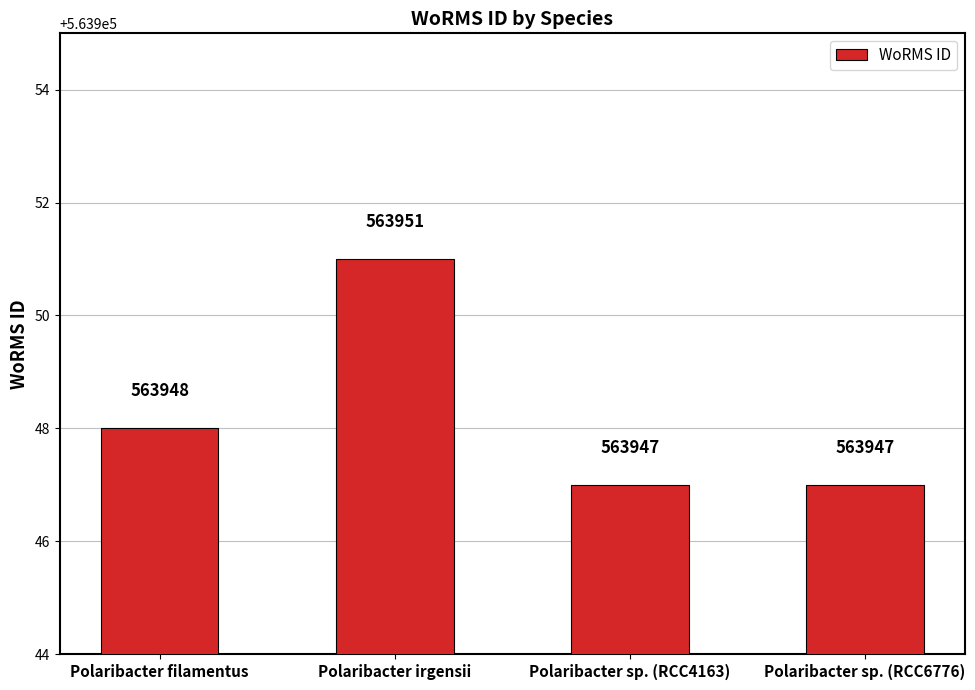

Where is the data nearest to the value 563949?

Polaribacter filamentus